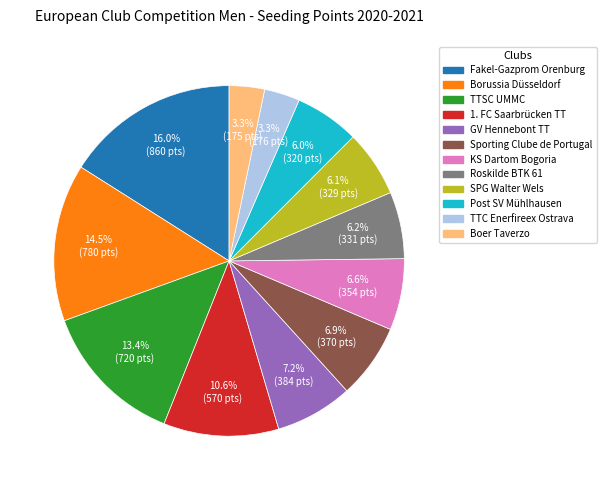

True or false: Sporting Clube de Portugal accounts for 16% of the total.

False